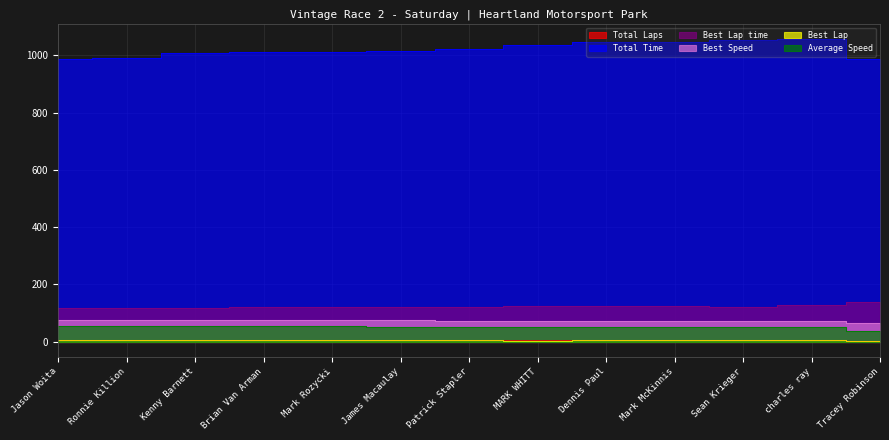

Rank the series by their maximum value, from lowest to highest.

Total Laps, Best Lap, Average Speed, Best Speed, Best Lap time, Total Time